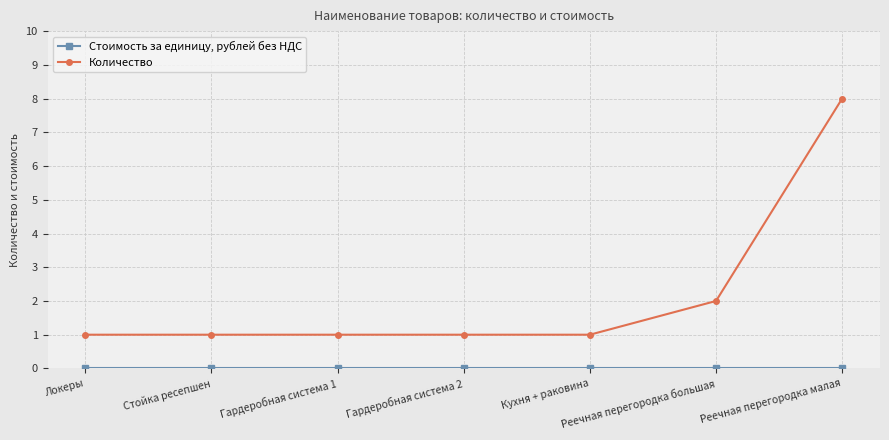

True or false: Количество has more than 2 interior local peaks.

False